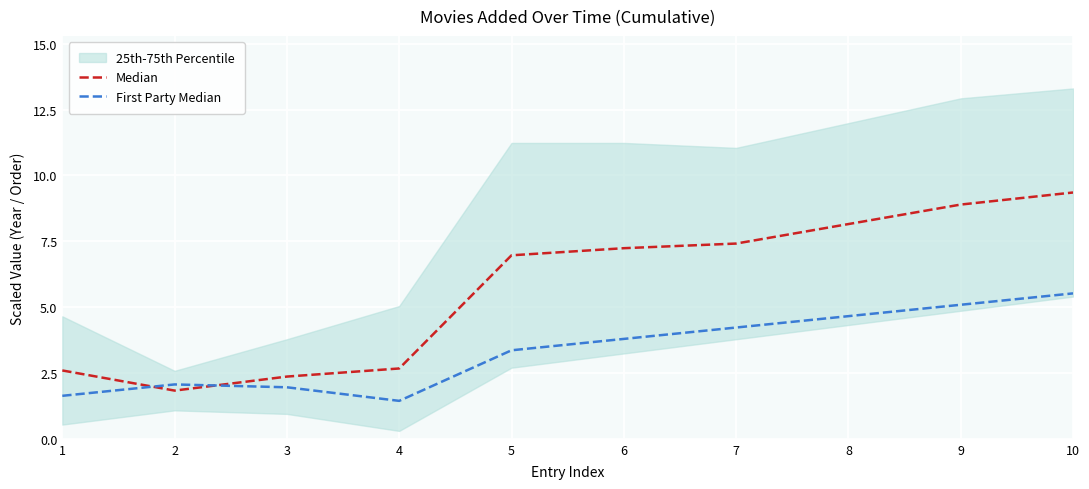

Between 4 and 5, which series saw the biggest shift?

Median